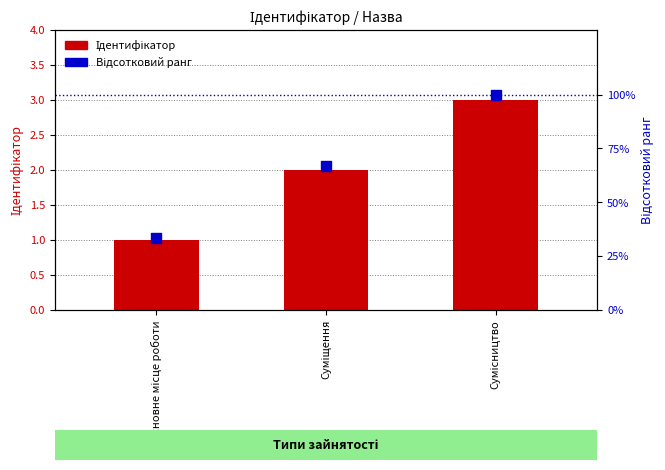

Is the value of Відсотковий ранг at Сумісництво greater than the value of Ідентифікатор at Сумісництво?

Yes